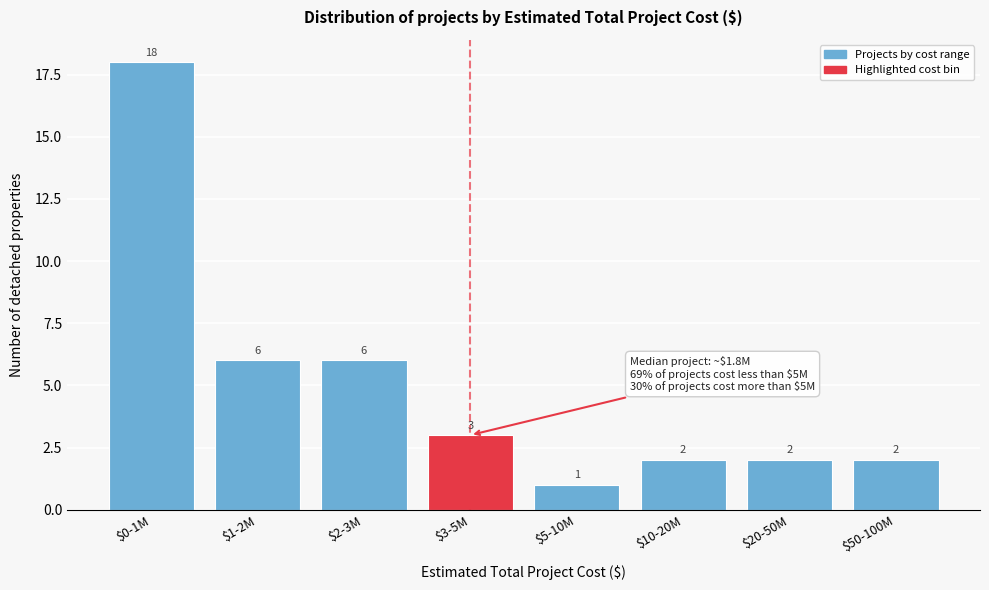

Reading left to right, what are all the values shown in this chart?

18	6	6	3	1	2	2	2